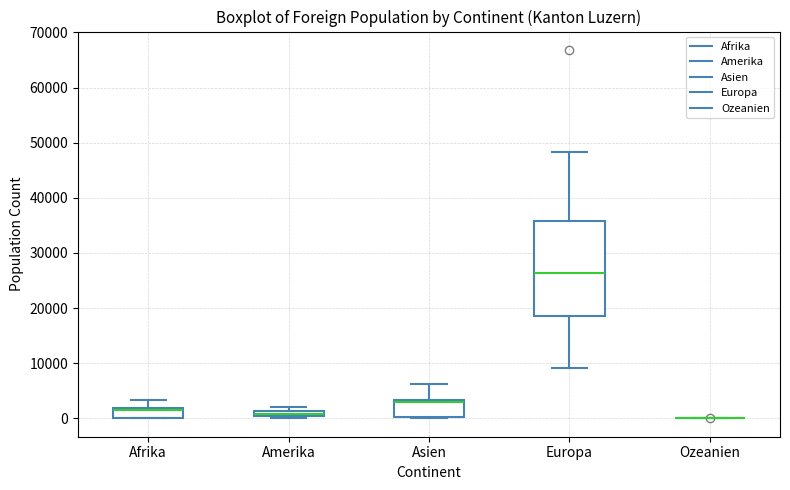

Which box is the tallest, from its lower edge to its upper edge?

Europa